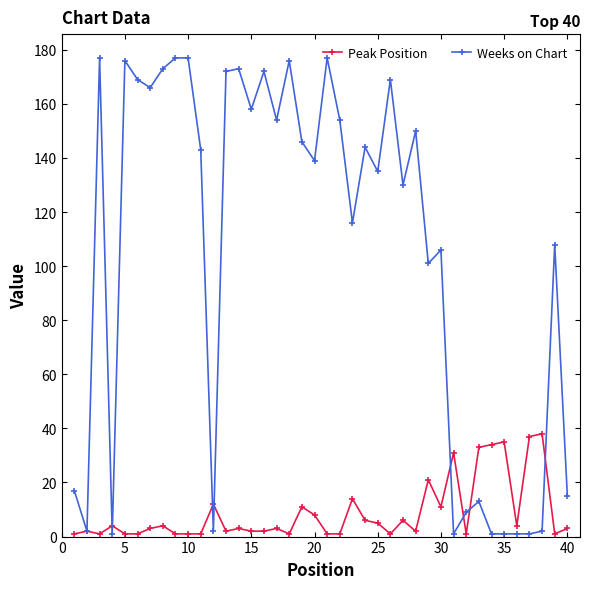

True or false: Peak Position and Weeks on Chart cross at least once.

True